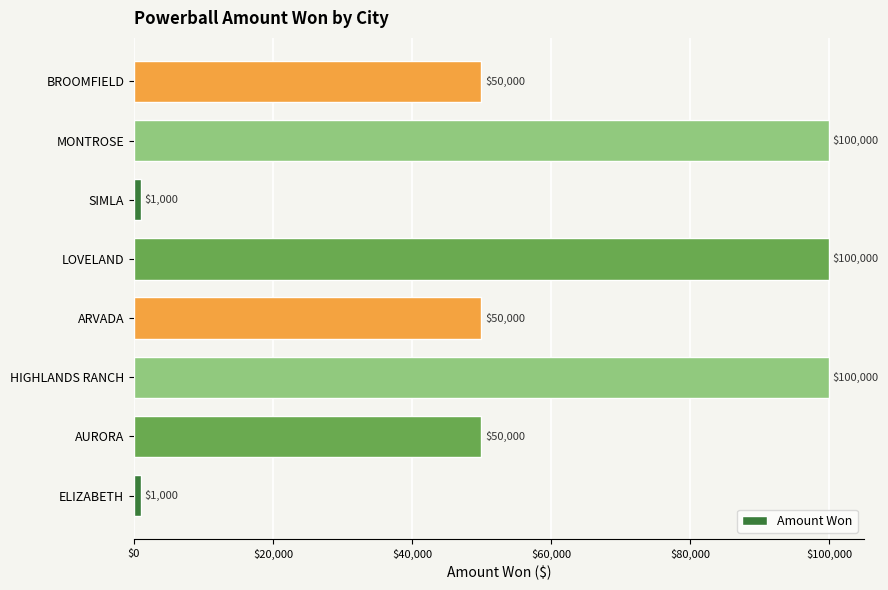

The chart shows a value of 73473 at ARVADA. True or false?

False